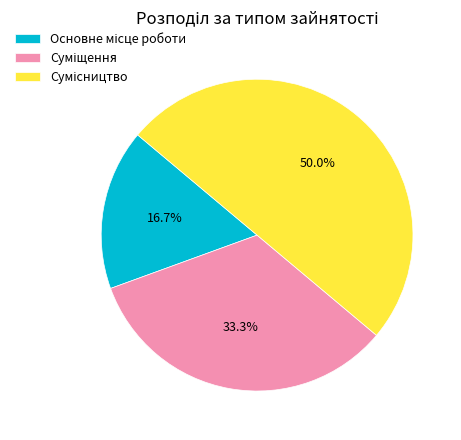

Which slice is the largest?

Сумісництво